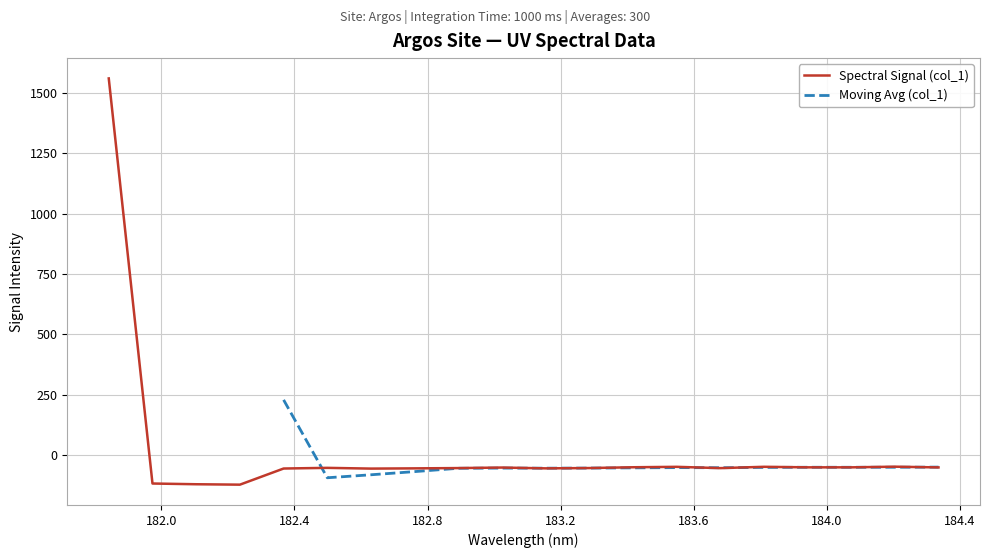

What is the greatest value displayed?

1561.1